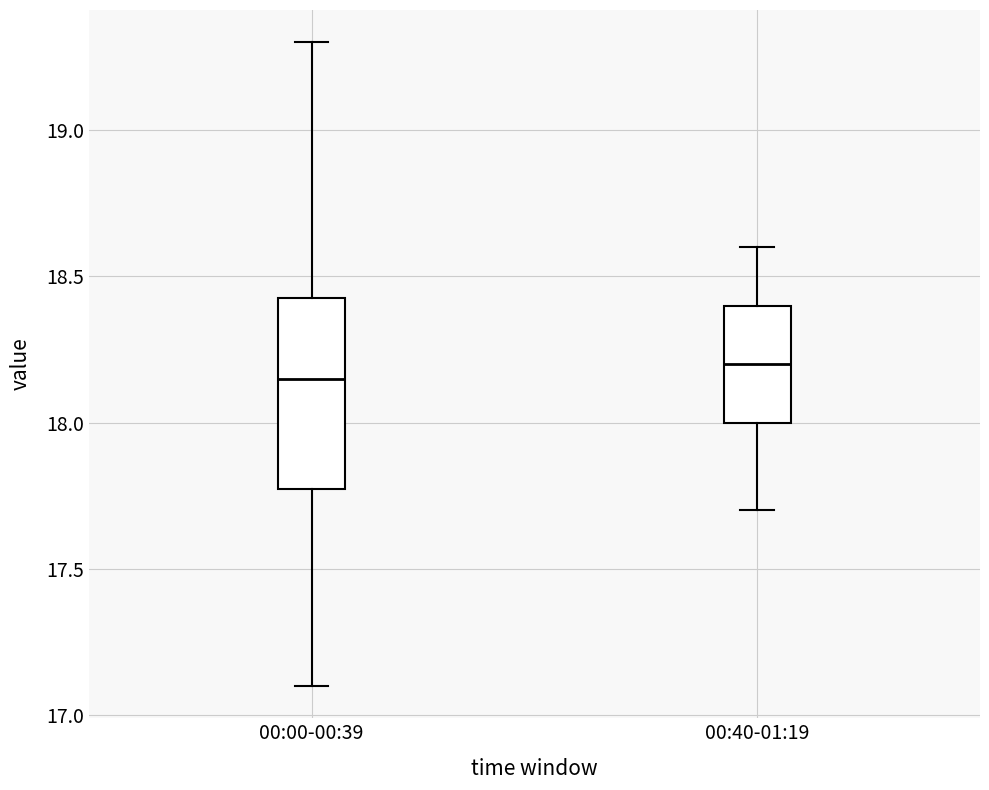

Reading left to right, read every box against the y-axis: the position of its median line, the range the box covers, and the ends of its whiskers. The values are not printed on the chart, so give them approximately, as read against the axis.

00:00-00:39: median 18.15, box 17.80 to 18.45, whiskers 17.10 to 19.30
00:40-01:19: median 18.20, box 18.00 to 18.40, whiskers 17.70 to 18.60